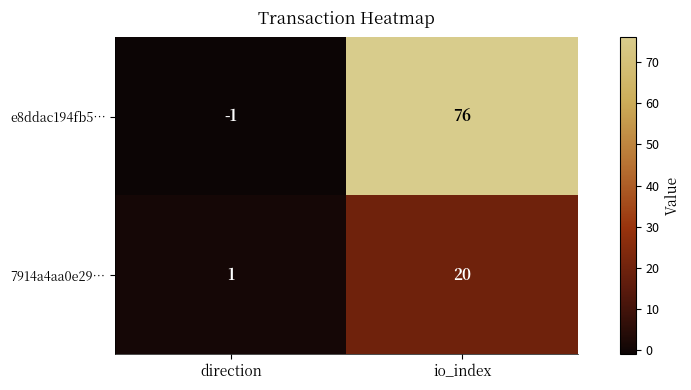

How many values in e8ddac194fb5… are below zero?

1